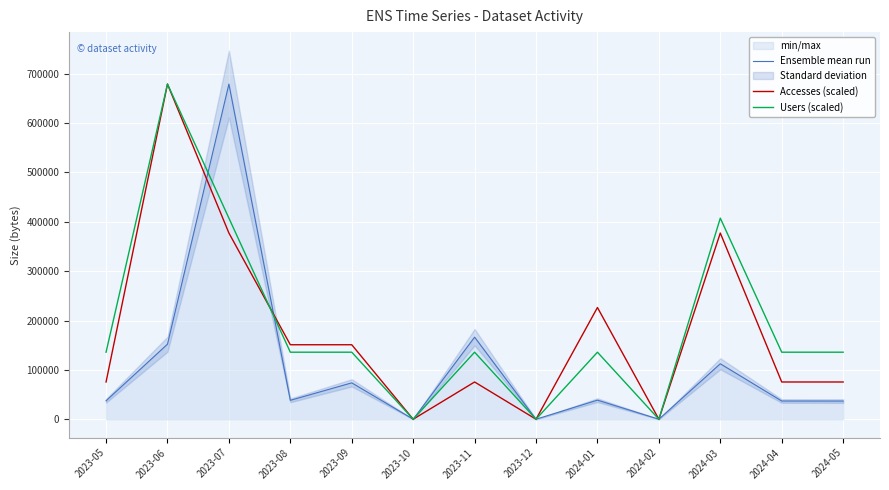

What is the total value across all series at 2024-05?

248044.8